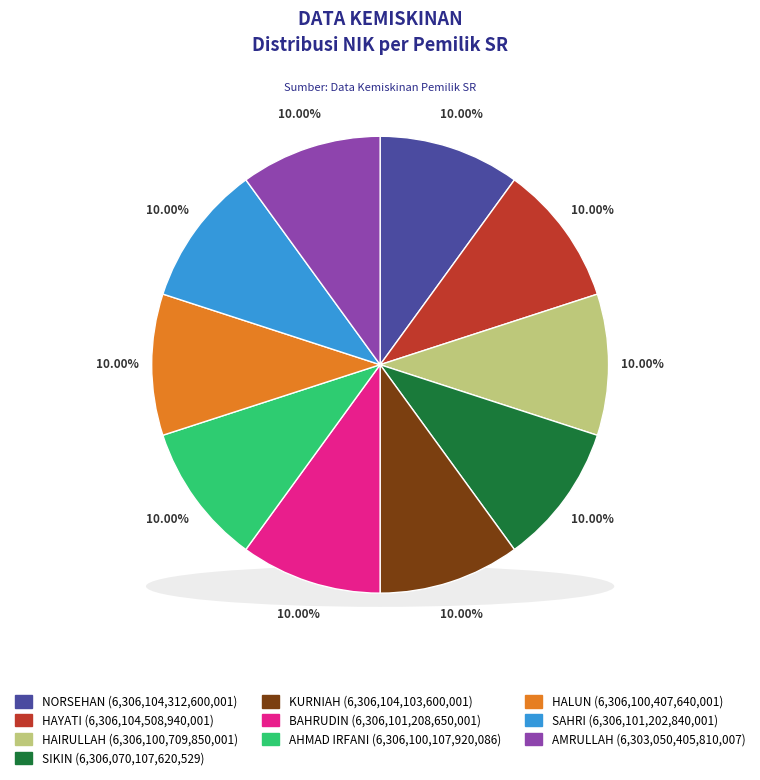

The BAHRUDIN slice represents 22% of the pie. True or false?

False